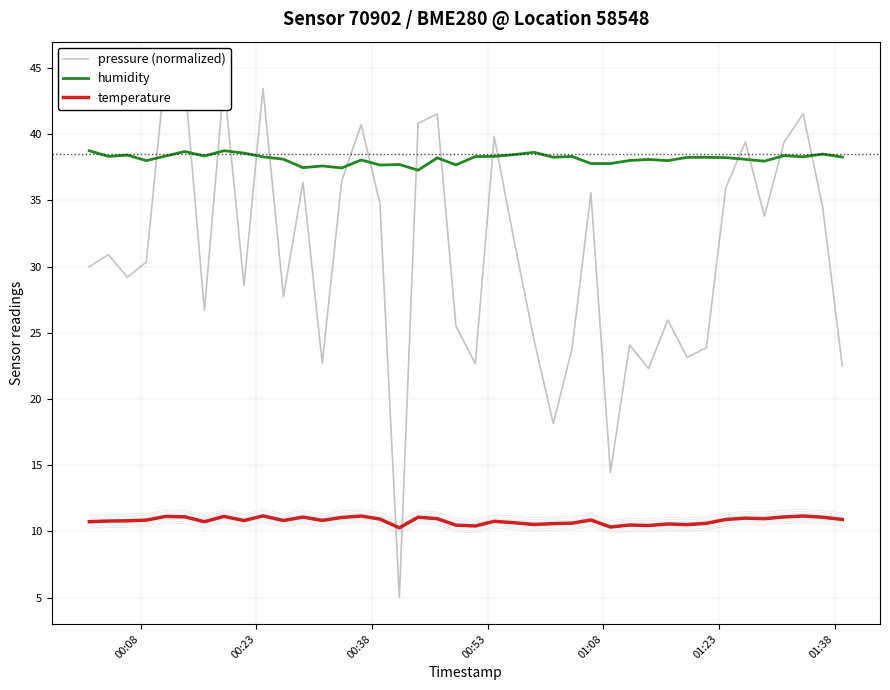

What is the highest value of the humidity series?

38.8